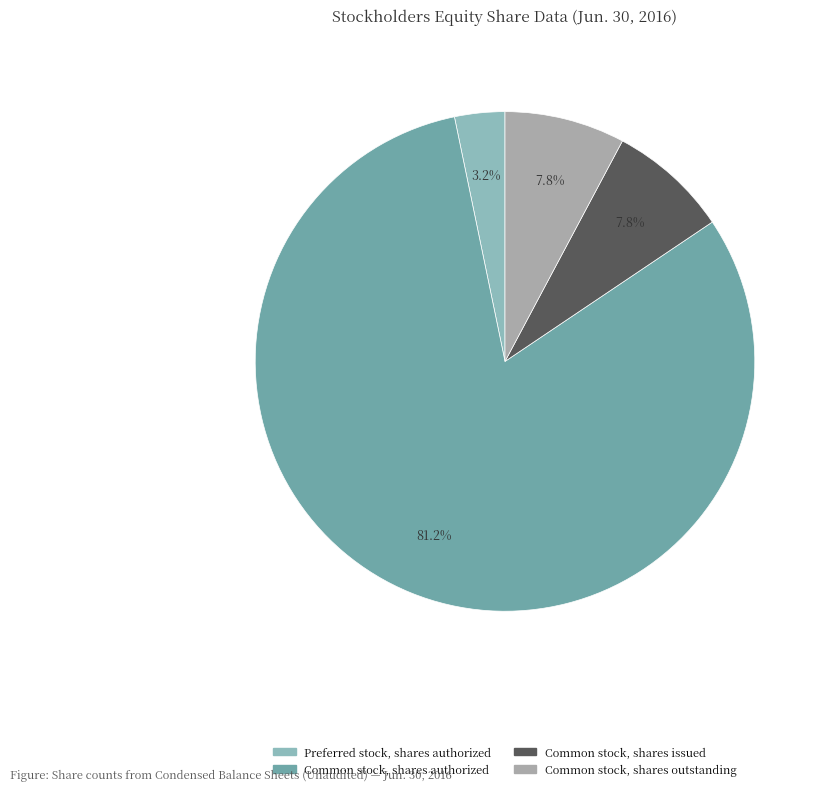

Count the number of slices in the pie.

4